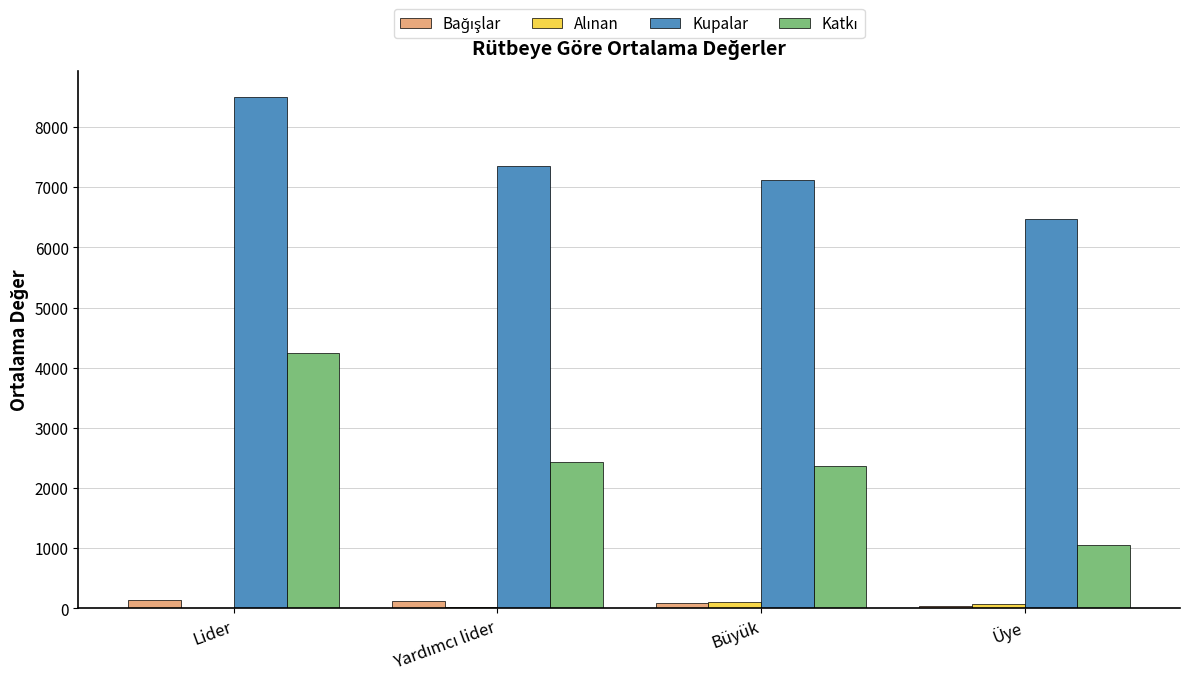

What is the sum of all Kupalar values?

29462.8